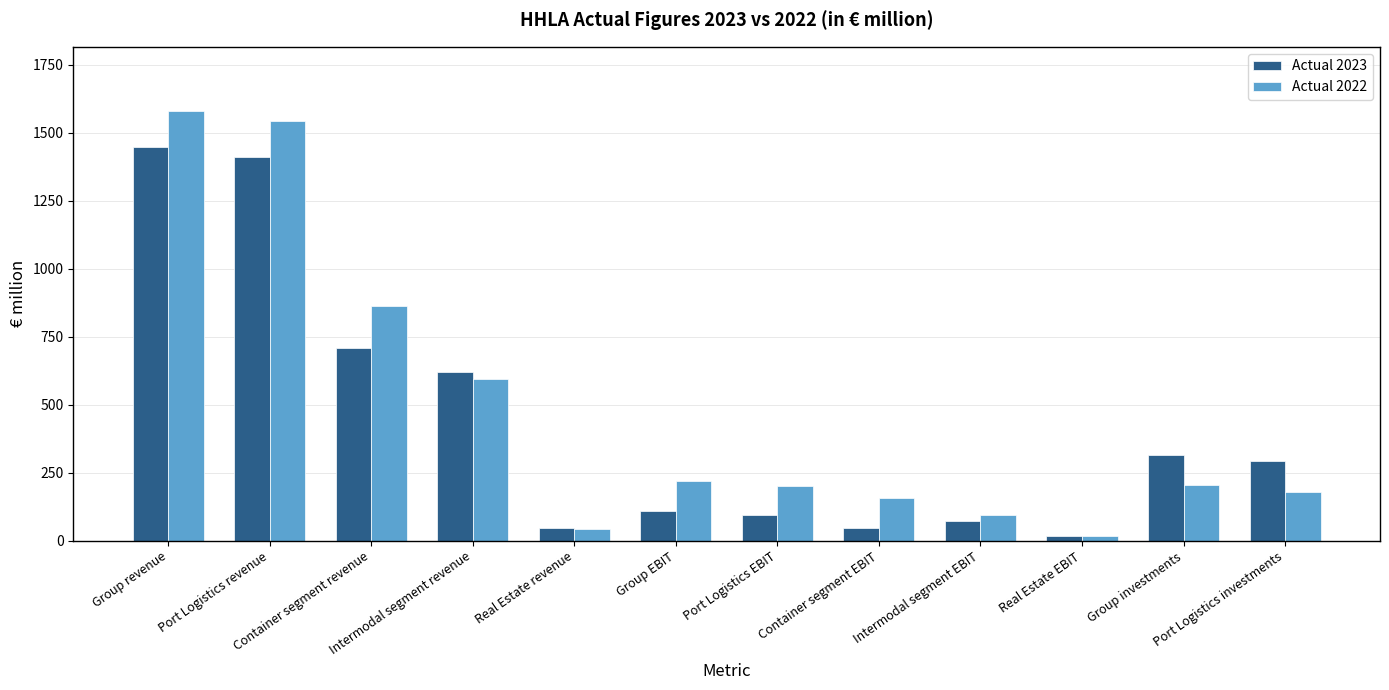

What are all the series names shown in the legend?

Actual 2023, Actual 2022